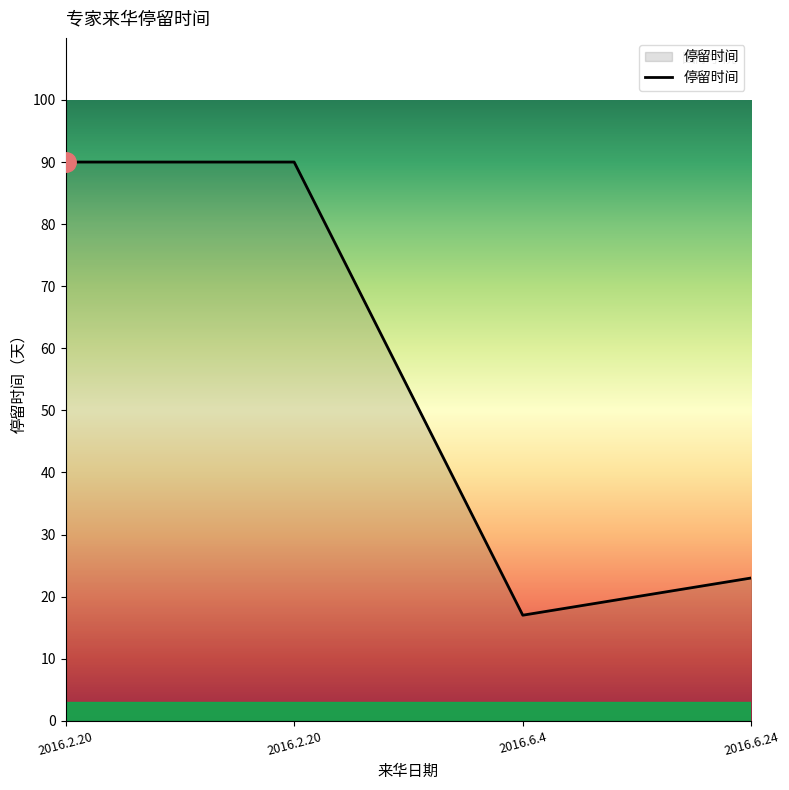

Which label corresponds to the smallest value in the chart?

2016.6.4